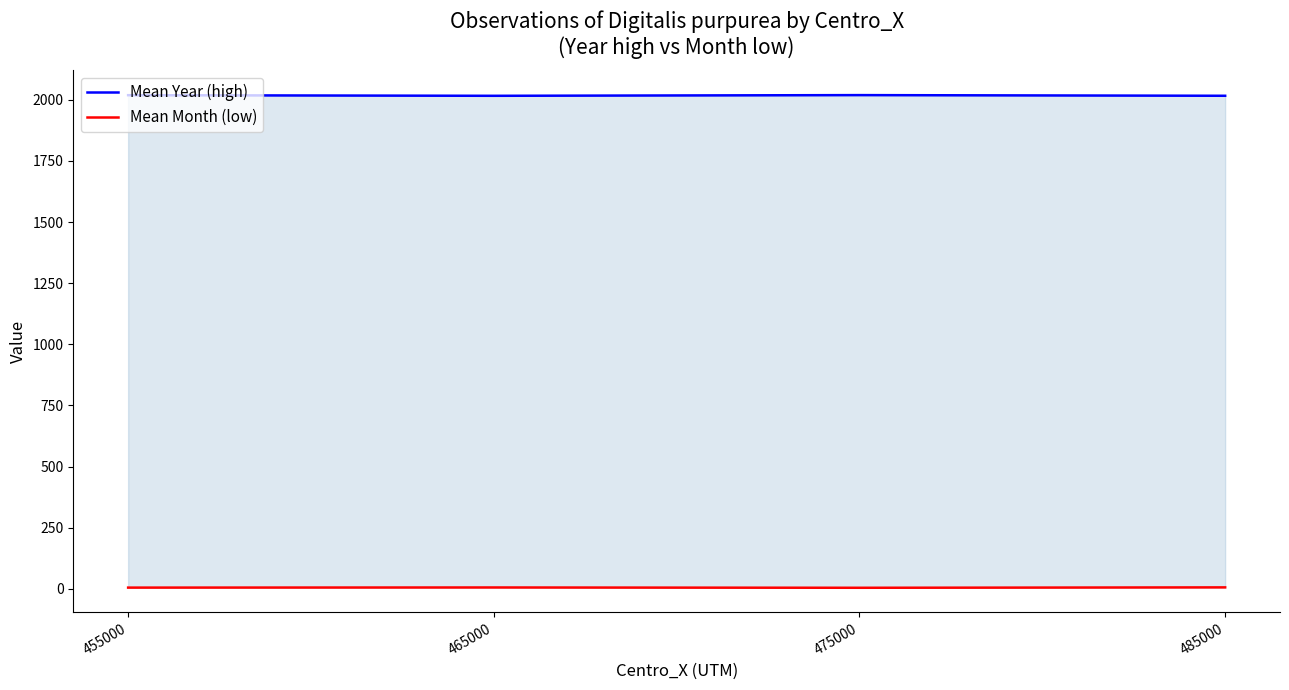

True or false: Mean Month (low) has a value of 5.9 at 465000.

True